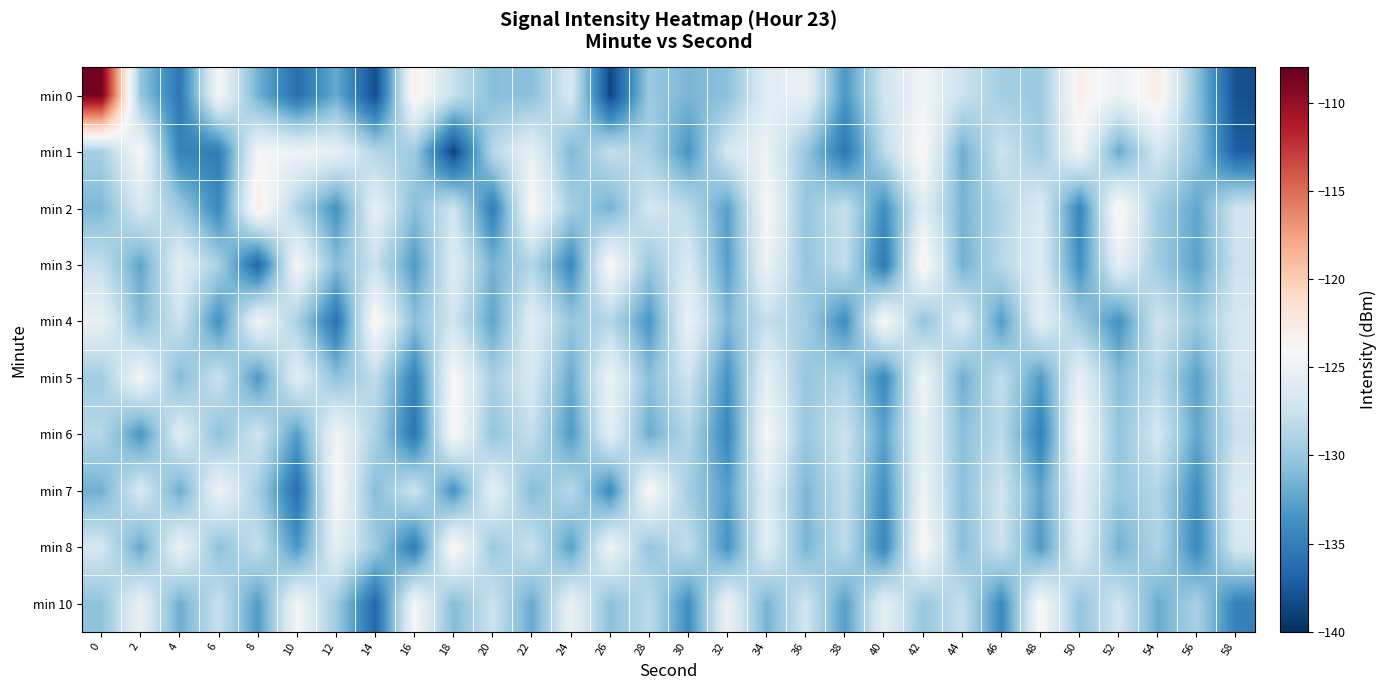

Reading left to right, what are all the values shown in this chart?

min 0: 0=-108.6	2=-130.2	4=-135.6	6=-124.1	8=-131.7	10=-136.1	12=-132.1	14=-138.2	16=-123.2	18=-127.6	20=-130.8	22=-130.6	24=-126.5	26=-138.6	28=-129.9	30=-131.3	32=-130.7	34=-125.8	36=-125.3	38=-133.3	40=-127.1	42=-124.6	44=-127.4	46=-129.5	48=-129.9	50=-123.1	52=-125.0	54=-122.8	56=-130.5	58=-138.1
min 1: 0=-129.4	2=-124.1	4=-134.7	6=-135.1	8=-124.4	10=-124.7	12=-125.2	14=-128.7	16=-129.8	18=-138.8	20=-128.5	22=-125.3	24=-131.2	26=-127.8	28=-129.1	30=-133.4	32=-126.7	34=-124.9	36=-130.1	38=-135.6	40=-128.2	42=-123.5	44=-131.8	46=-127.3	48=-129.7	50=-124.4	52=-132.1	54=-126.8	56=-130.5	58=-137.2
min 2: 0=-131.2	2=-126.5	4=-129.8	6=-134.3	8=-122.7	10=-128.9	12=-133.6	14=-125.4	16=-130.7	18=-127.2	20=-135.1	22=-123.8	24=-129.4	26=-131.6	28=-126.9	30=-128.3	32=-132.7	34=-124.1	36=-130.2	38=-127.6	40=-133.9	42=-125.7	44=-131.4	46=-128.8	48=-126.3	50=-134.5	52=-123.2	54=-129.6	56=-132.3	58=-127.1
min 3: 0=-127.8	2=-132.4	4=-125.6	6=-129.3	8=-136.7	10=-124.2	12=-130.8	14=-127.5	16=-133.1	18=-125.9	20=-131.5	22=-128.7	24=-134.2	26=-123.6	28=-129.9	30=-126.4	32=-132.8	34=-124.7	36=-130.3	38=-127.9	40=-135.4	42=-123.1	44=-131.7	46=-128.4	48=-126.1	50=-133.8	52=-125.3	54=-129.7	56=-132.6	58=-127.4
min 4: 0=-125.1	2=-130.9	4=-127.3	6=-133.7	8=-124.5	10=-129.2	12=-135.8	14=-123.4	16=-130.6	18=-127.0	20=-132.5	22=-125.8	24=-130.1	26=-128.6	28=-133.3	30=-124.9	32=-131.2	34=-127.7	36=-129.5	38=-134.0	40=-123.7	42=-130.4	44=-126.2	46=-132.9	48=-125.5	50=-129.8	52=-133.6	54=-127.1	56=-130.0	58=-126.7
min 5: 0=-129.6	2=-124.3	4=-131.0	6=-127.4	8=-133.2	10=-125.7	12=-130.5	14=-128.1	16=-134.8	18=-123.9	20=-129.3	22=-126.6	24=-132.1	26=-124.8	28=-130.7	30=-127.2	32=-133.5	34=-125.4	36=-130.2	38=-128.9	40=-134.3	42=-124.6	44=-131.8	46=-127.9	48=-133.0	50=-125.2	52=-130.8	54=-128.3	56=-132.7	58=-126.9
min 6: 0=-128.5	2=-133.4	4=-125.9	6=-130.6	8=-127.1	10=-132.8	12=-124.4	14=-129.1	16=-135.7	18=-123.6	20=-130.3	22=-127.7	24=-133.1	26=-125.5	28=-131.9	30=-128.6	32=-134.4	34=-124.2	36=-130.0	38=-127.3	40=-132.6	42=-125.1	44=-130.7	46=-128.2	48=-134.9	50=-123.8	52=-130.4	54=-126.8	56=-132.3	58=-127.5
min 7: 0=-131.7	2=-126.4	4=-132.0	6=-124.7	8=-129.4	10=-136.1	12=-124.0	14=-130.8	16=-127.2	18=-133.6	20=-125.3	22=-130.9	24=-128.4	26=-134.1	28=-123.7	30=-129.5	32=-132.8	34=-125.8	36=-131.3	38=-128.0	40=-133.7	42=-124.9	44=-130.6	46=-127.1	48=-132.4	50=-125.6	52=-130.1	54=-128.7	56=-133.9	58=-126.2
min 8: 0=-126.8	2=-132.2	4=-124.9	6=-130.5	8=-127.8	10=-133.3	12=-125.4	14=-129.7	16=-135.2	18=-123.3	20=-129.9	22=-127.4	24=-132.7	26=-124.6	28=-130.2	30=-127.9	32=-133.6	34=-125.7	36=-131.4	38=-128.1	40=-134.5	42=-123.5	44=-130.8	46=-127.3	48=-133.1	50=-125.9	52=-131.6	54=-128.8	56=-134.3	58=-126.6
min 10: 0=-130.4	2=-125.1	4=-131.8	6=-127.6	8=-133.0	10=-124.3	12=-129.7	14=-136.5	16=-124.1	18=-130.9	20=-127.4	22=-132.1	24=-125.0	26=-130.6	28=-128.2	30=-133.9	32=-124.8	34=-131.5	36=-127.1	38=-132.8	40=-125.4	42=-130.1	44=-127.7	46=-134.2	48=-123.7	50=-130.3	52=-127.0	54=-131.9	56=-129.2	58=-134.8